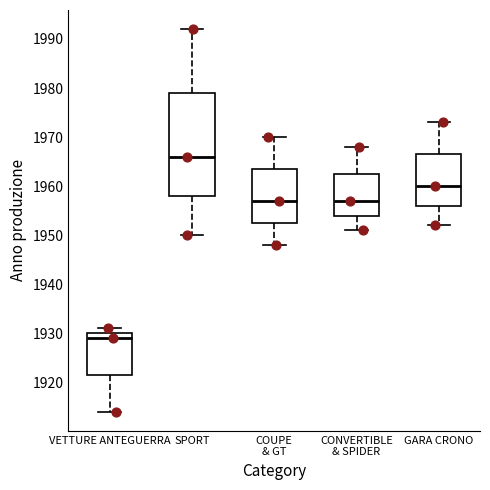

Reading left to right, transcribe this box plot: for each box, give where its median line is, the range the box spans, and where its two whiskers end, as read against the y-axis. The values are not printed on the chart, so give them approximately, as read against the axis.

VETTURE ANTEGUERRA: median 1929, box 1922 to 1930, whiskers 1914 to 1931
SPORT: median 1966, box 1958 to 1979, whiskers 1950 to 1992
COUPE & GT: median 1957, box 1953 to 1964, whiskers 1948 to 1970
CONVERTIBLE & SPIDER: median 1957, box 1954 to 1963, whiskers 1951 to 1968
GARA CRONO: median 1960, box 1956 to 1967, whiskers 1952 to 1973